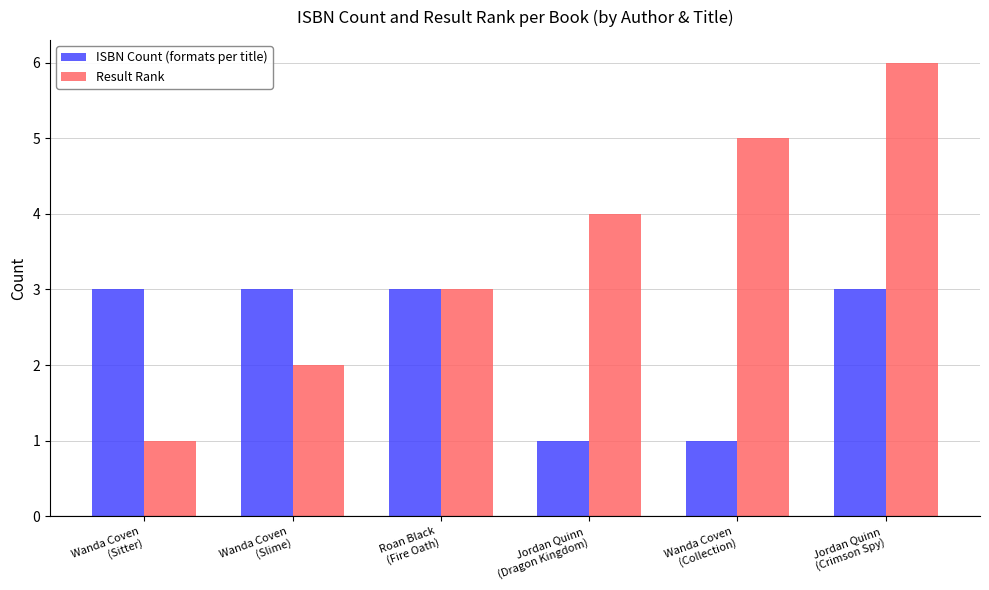

What is the average value of the ISBN Count (formats per title) series?

2